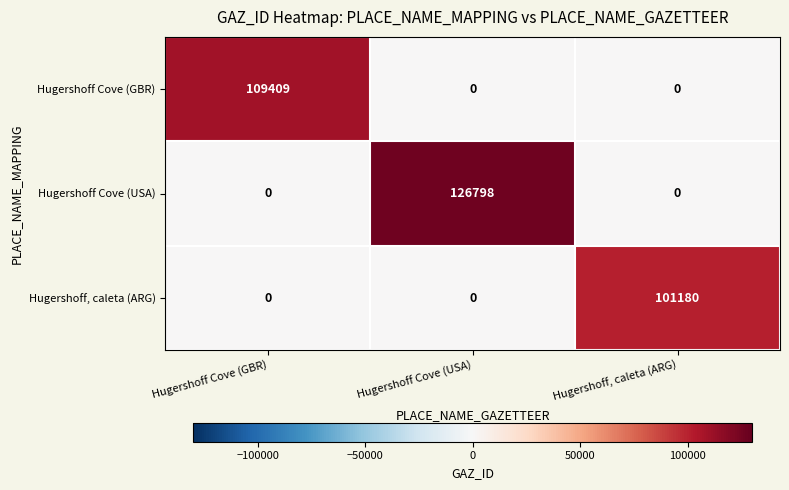

What is the greatest value displayed?

126798